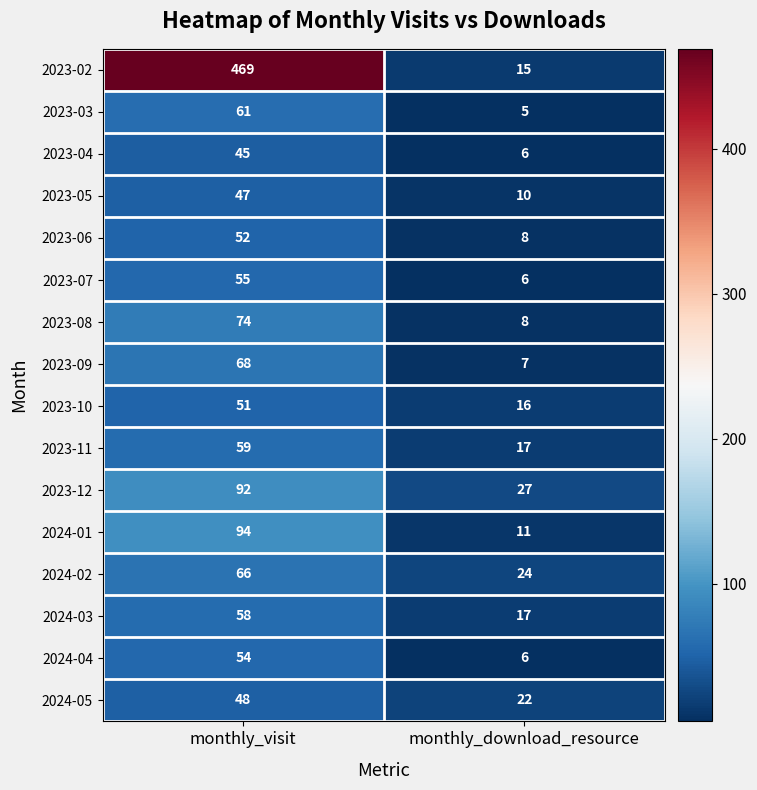

Read the 2023-02 value at monthly_visit, to the nearest 10.

470